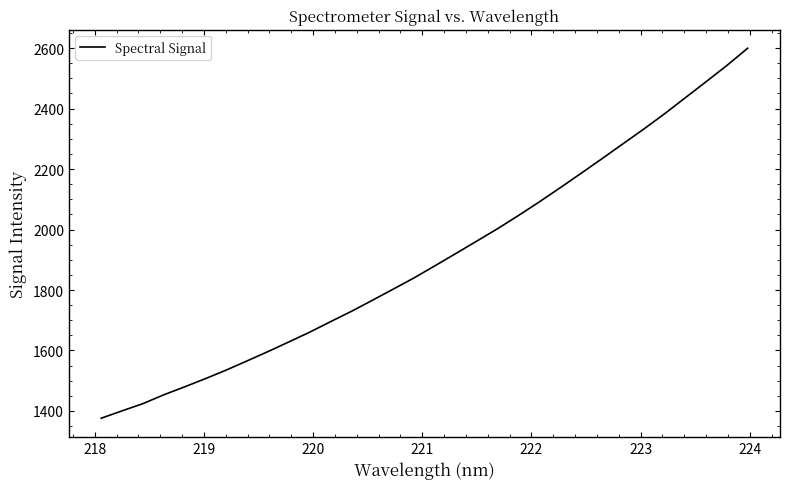

What is the greatest value displayed?

2599.4